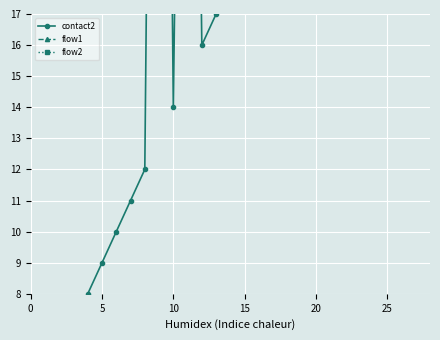

Which series has the widest spread of values?

contact2